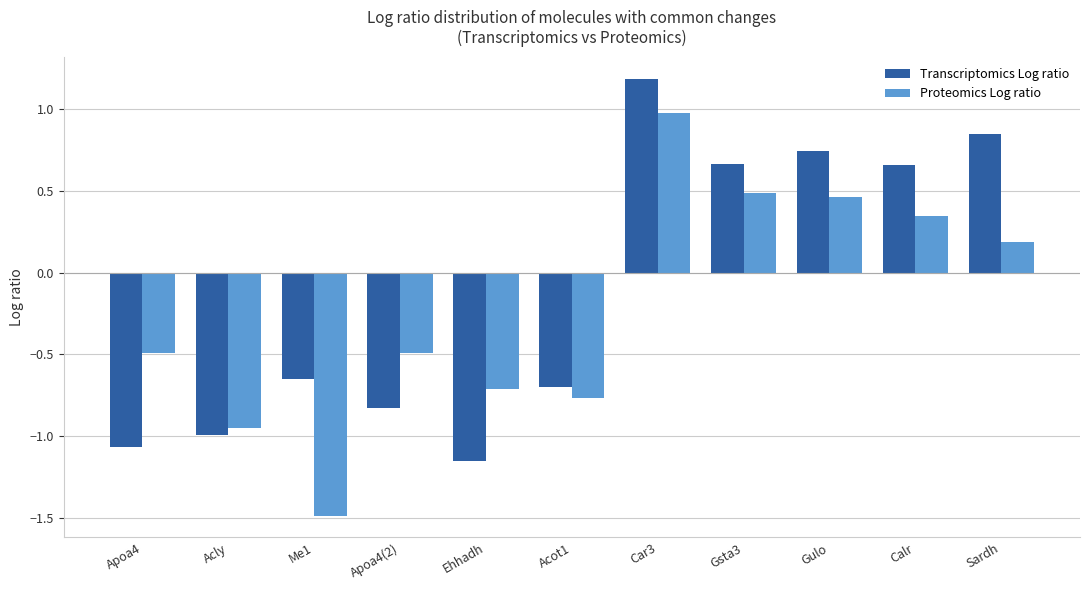

What is the difference between the second highest and second lowest values in the Transcriptomics Log ratio series?

1.9